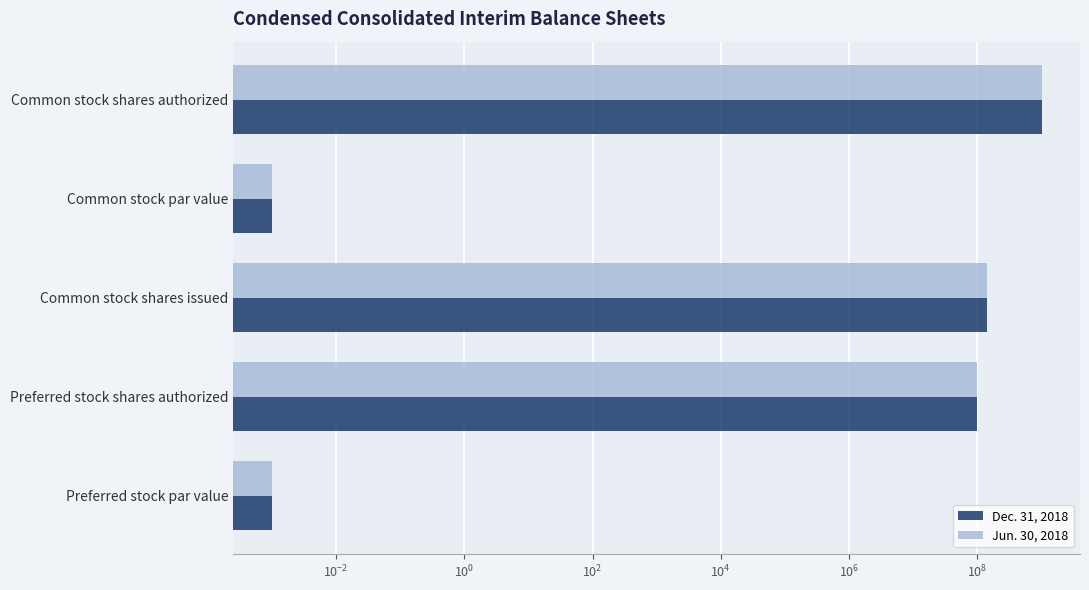

Which series has the largest total across all categories?

Dec. 31, 2018